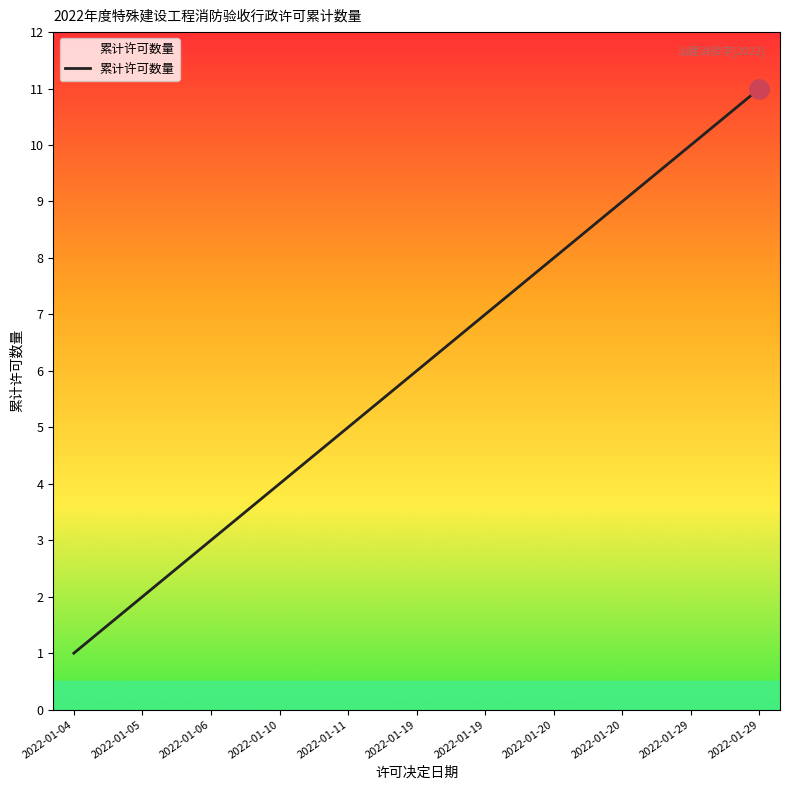

At which category does the chart reach its minimum across all series?

2022-01-04